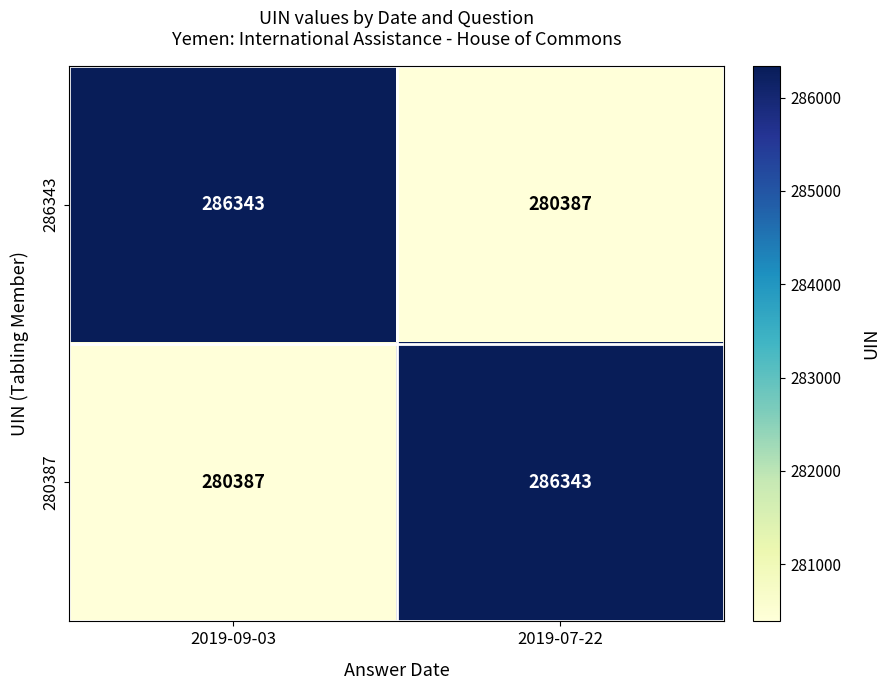

What is the spread (max minus min) of values at 2019-09-03?

5956